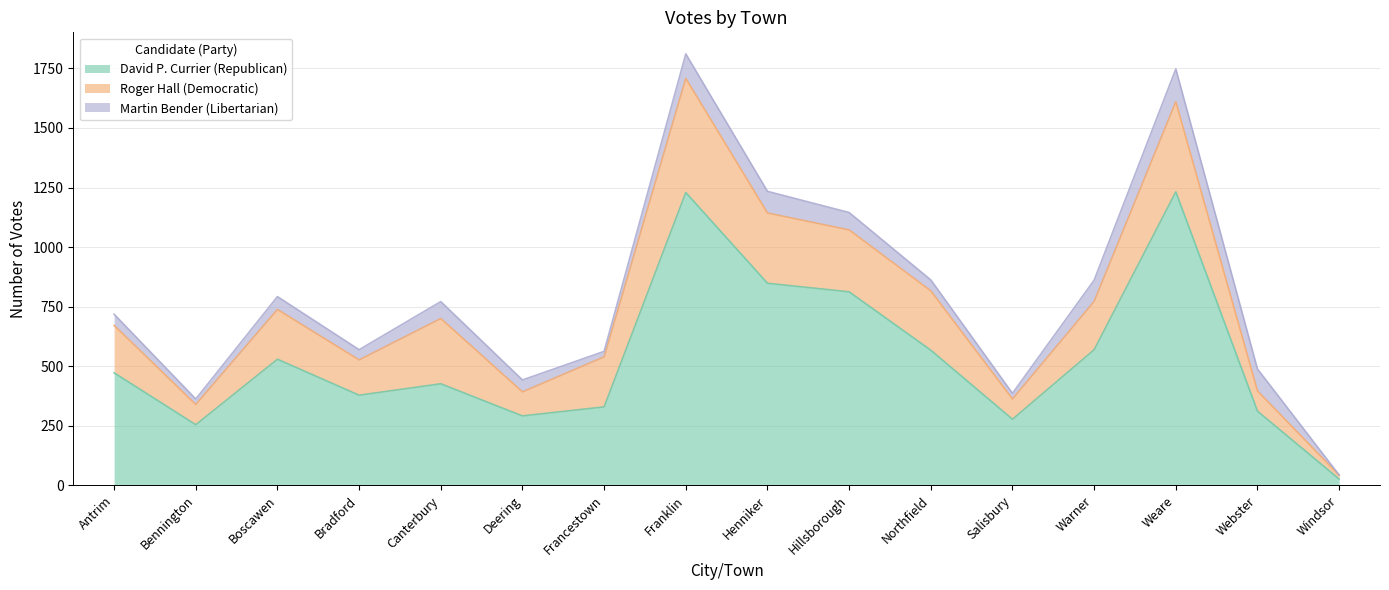

Which series has the largest total across all categories?

David P. Currier (Republican)